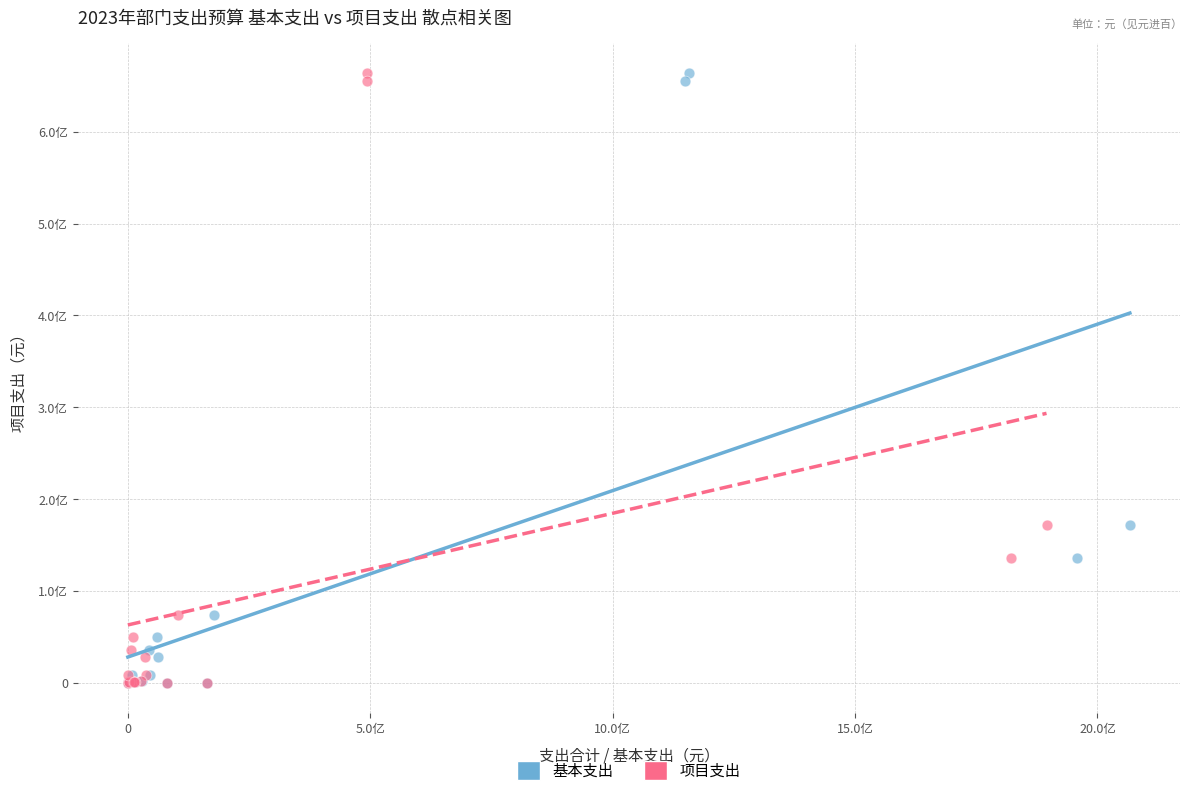

What are all the series names shown in the legend?

基本支出, 项目支出